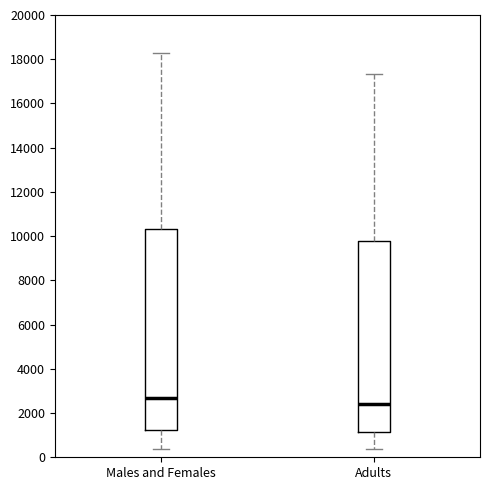

Reading left to right, transcribe this box plot: for each box, give where its median line is, the range the box spans, and where its two whiskers end, as read against the y-axis. The values are not printed on the chart, so give them approximately, as read against the axis.

Males and Females: median 2600, box 1200 to 10400, whiskers 400 to 18200
Adults: median 2400, box 1200 to 9800, whiskers 400 to 17400